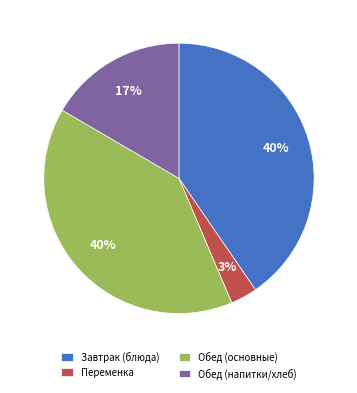

How many slices are in this pie chart?

4